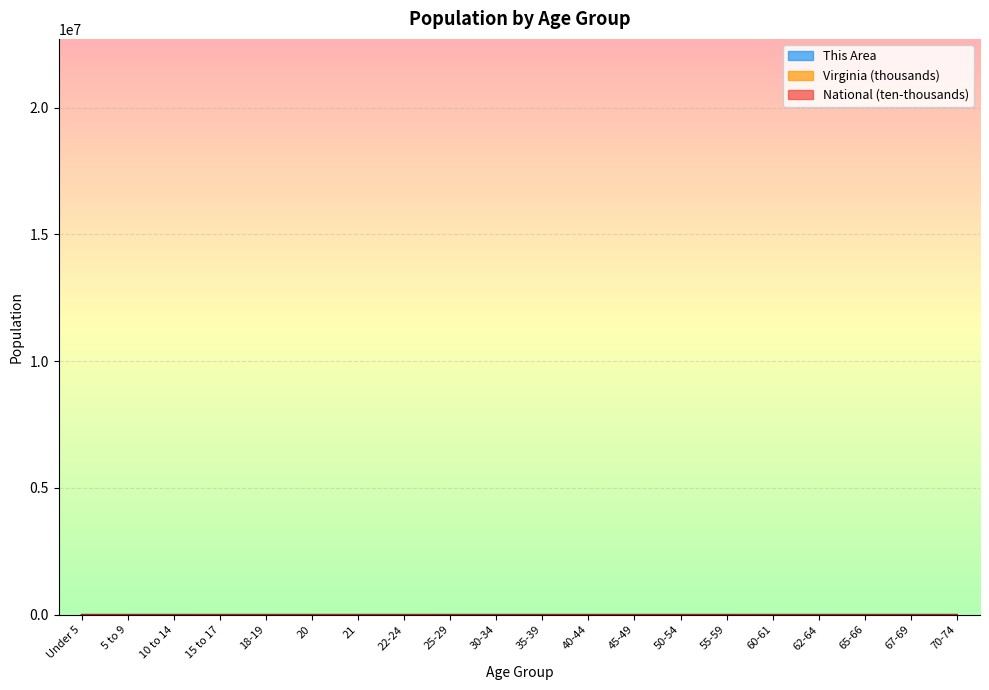

True or false: National and Virginia intersect in this chart.

False